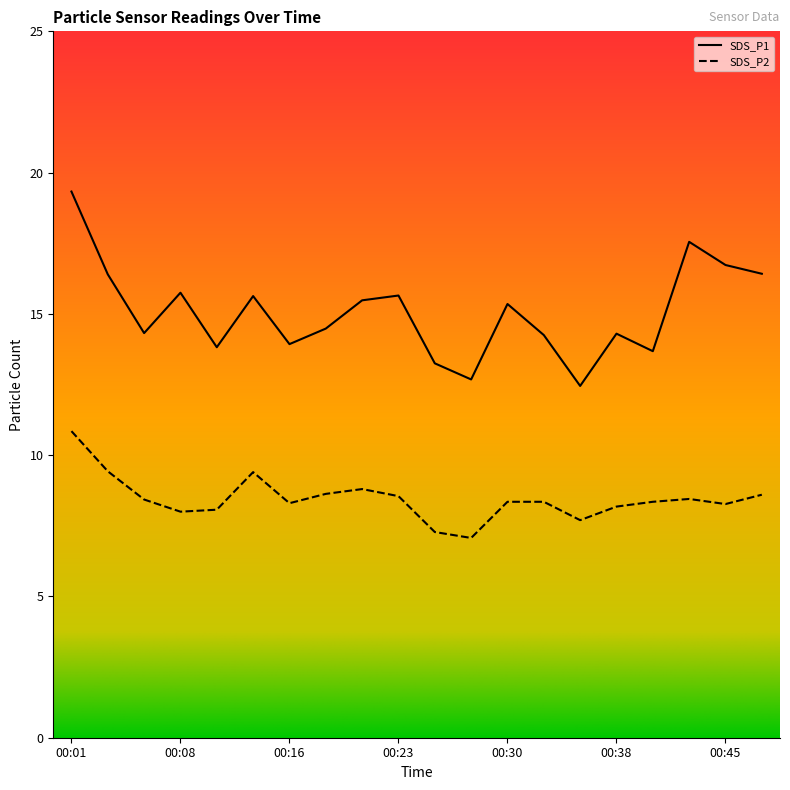

True or false: SDS_P2 has more than 0 points higher than both neighbors.

True